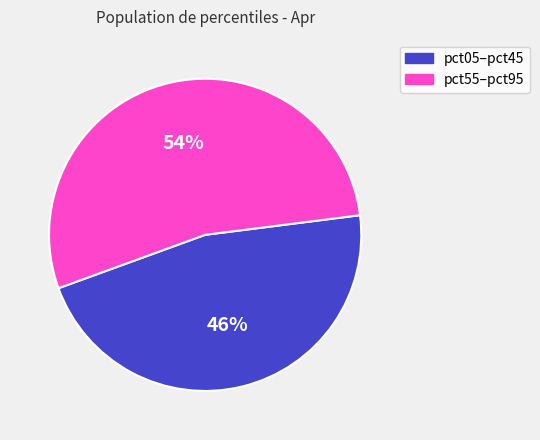

Does any single category account for the majority?

Yes